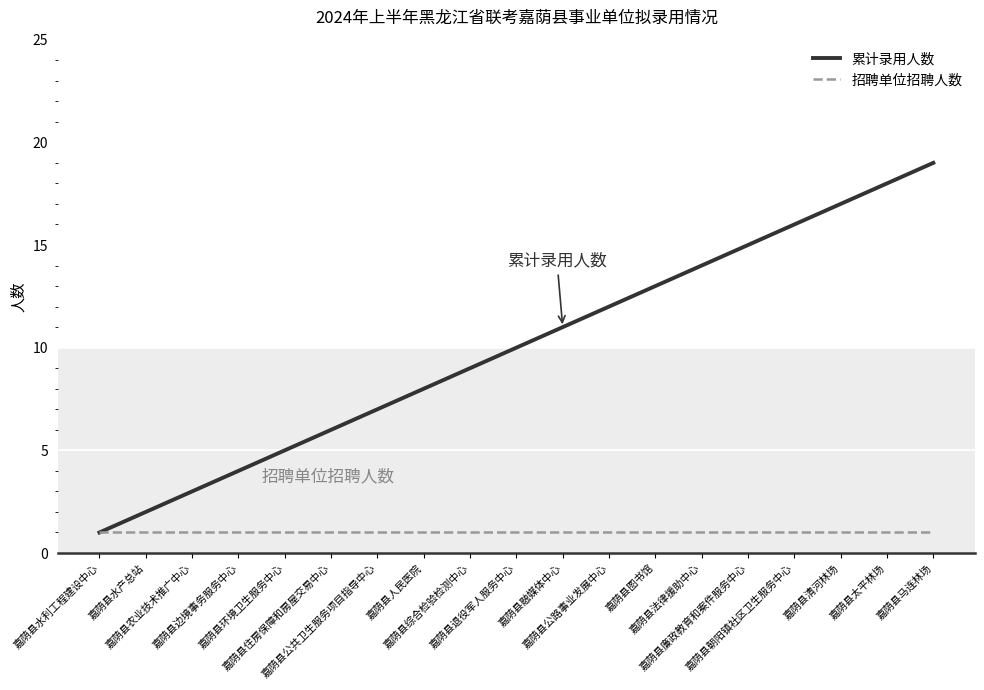

What is the greatest value displayed?

19